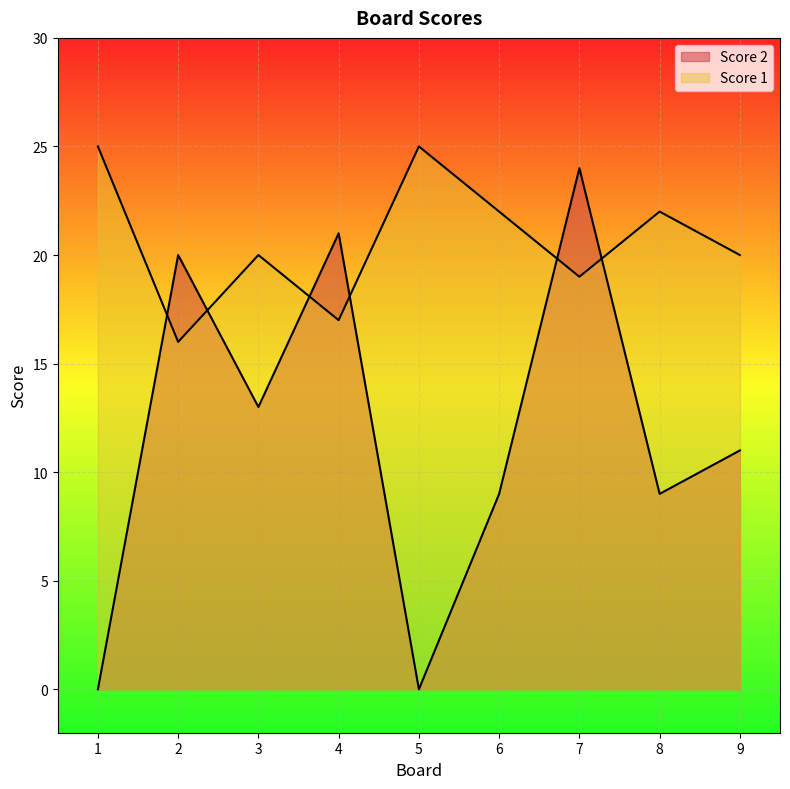

How many values in the Score 2 series are below 11?

4